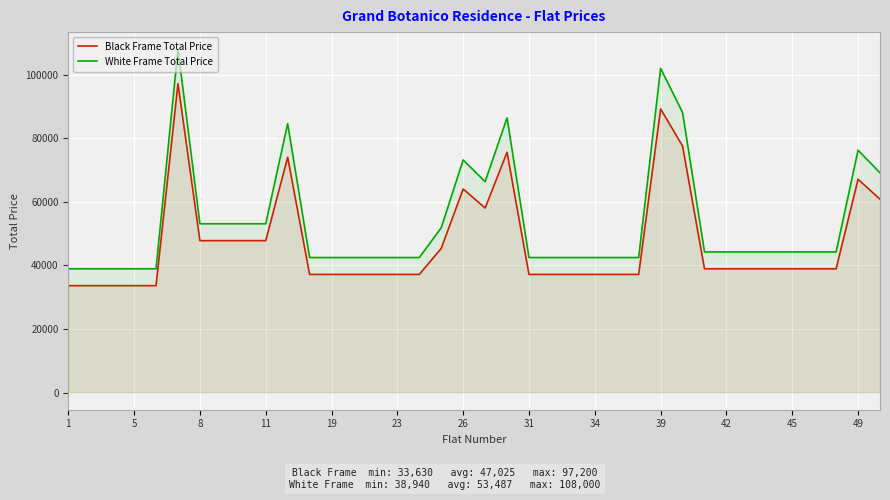

Rank the series by their maximum value, from highest to lowest.

White Frame Total Price, Black Frame Total Price